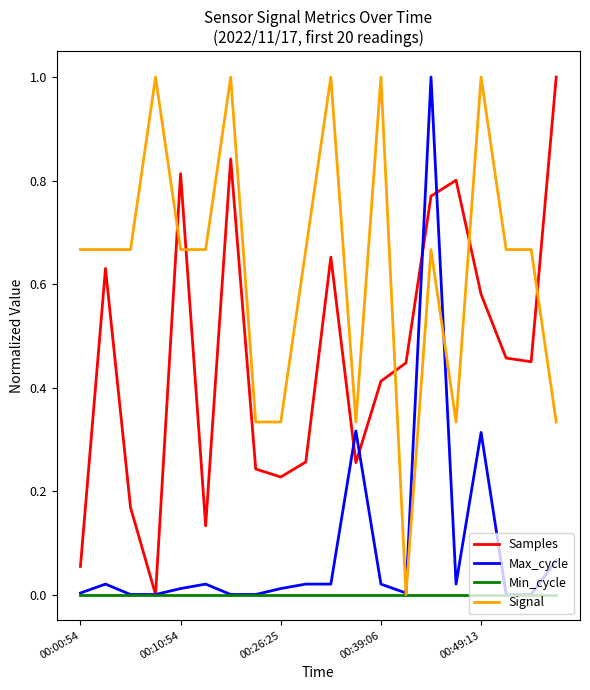

What are all the series names shown in the legend?

Samples, Max_cycle, Min_cycle, Signal